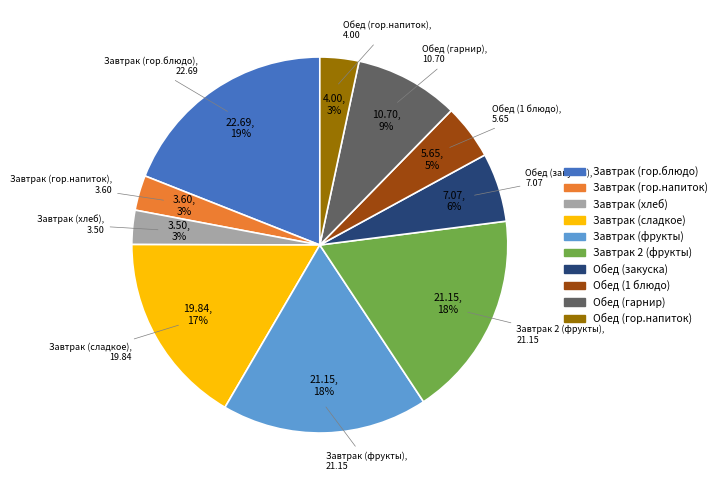

To the nearest percent, what portion does Обед (гарнир) represent?

9%